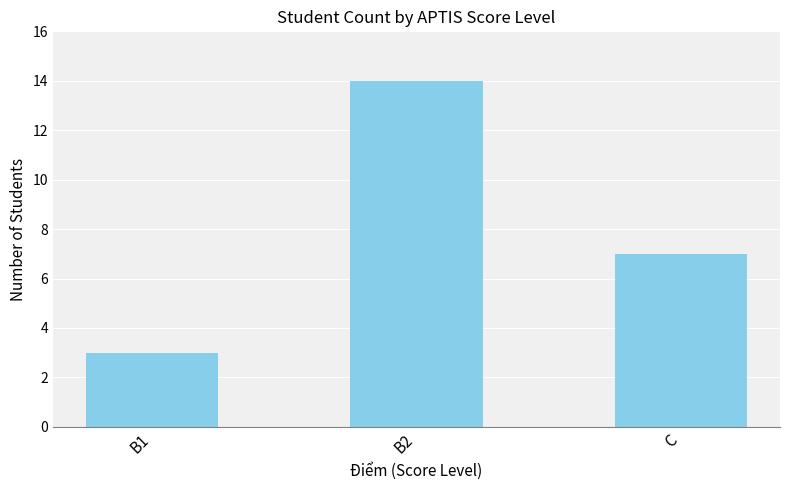

What is the maximum value shown in the chart?

14